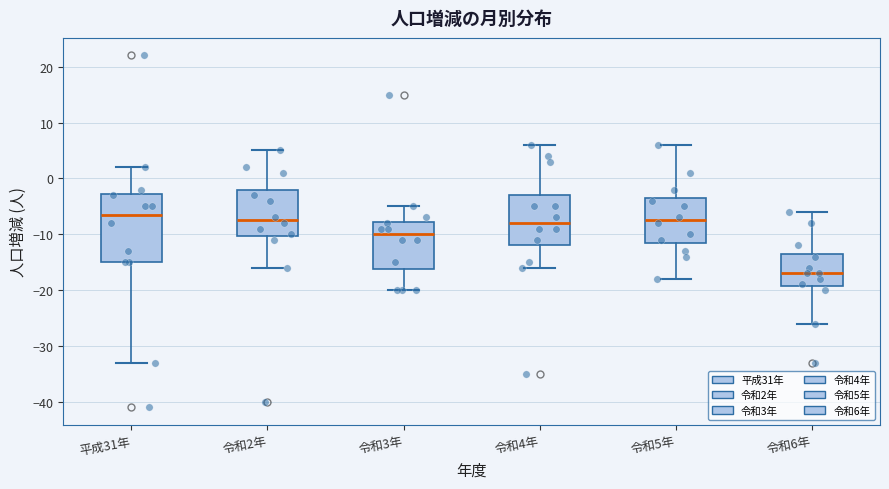

Comparing the boxes themselves (not the whiskers), which one is the tallest?

平成31年